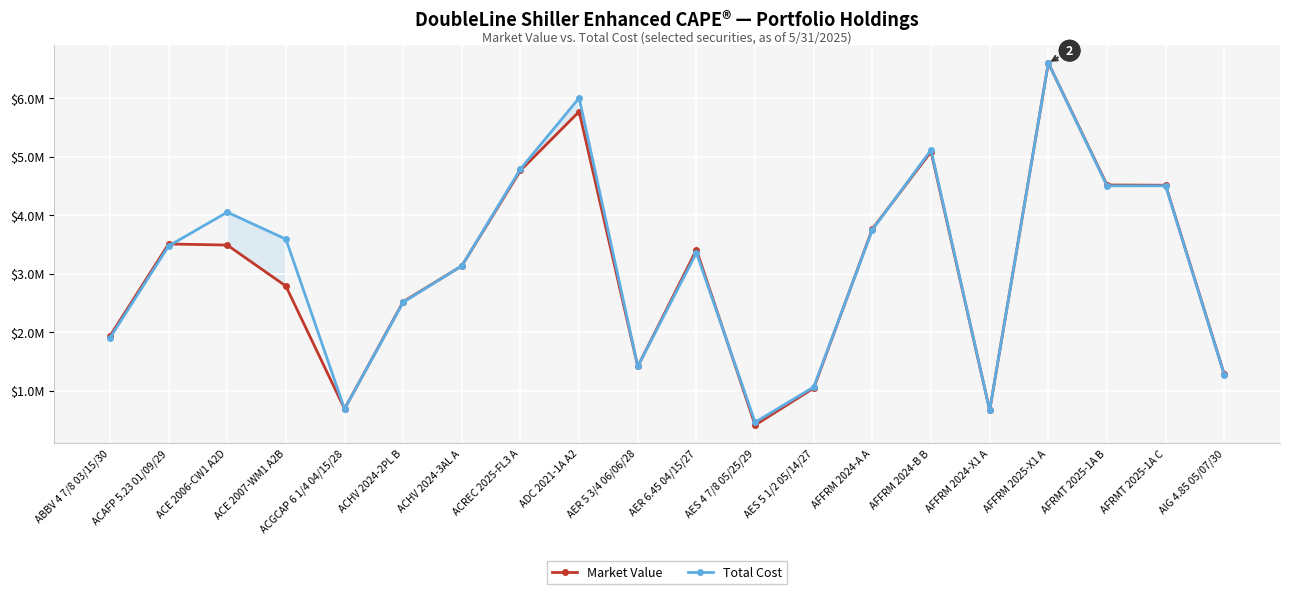

What position from the left is AER 5 3/4 06/06/28?

10